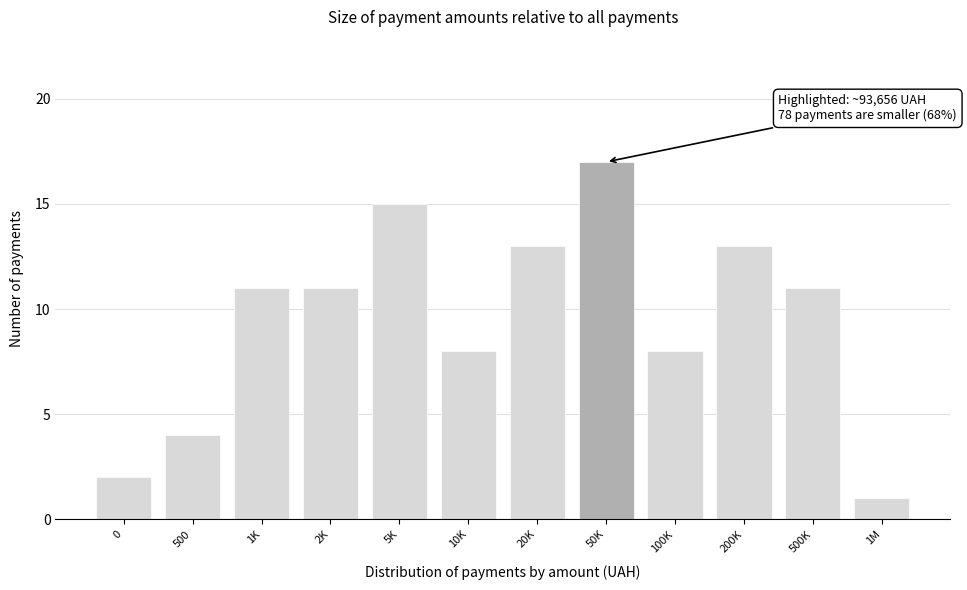

Reading left to right, extract all data points from this chart.

0=2	500=4	1K=11	2K=11	5K=15	10K=8	20K=13	50K=17	100K=8	200K=13	500K=11	1M=1